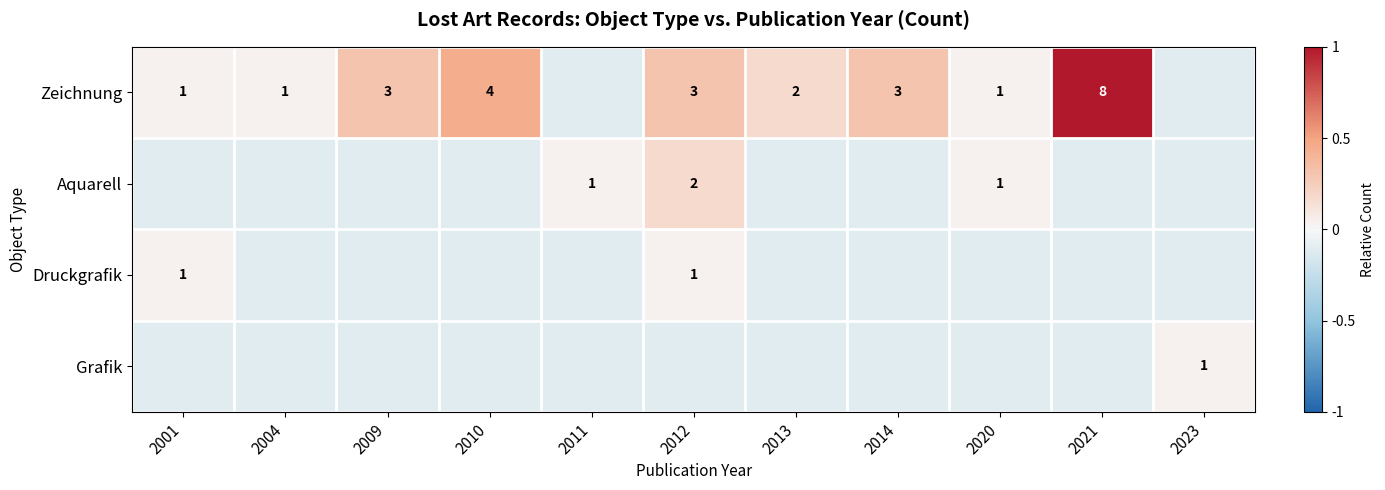

What is the approximate value of Druckgrafik at 2020?

-0.1